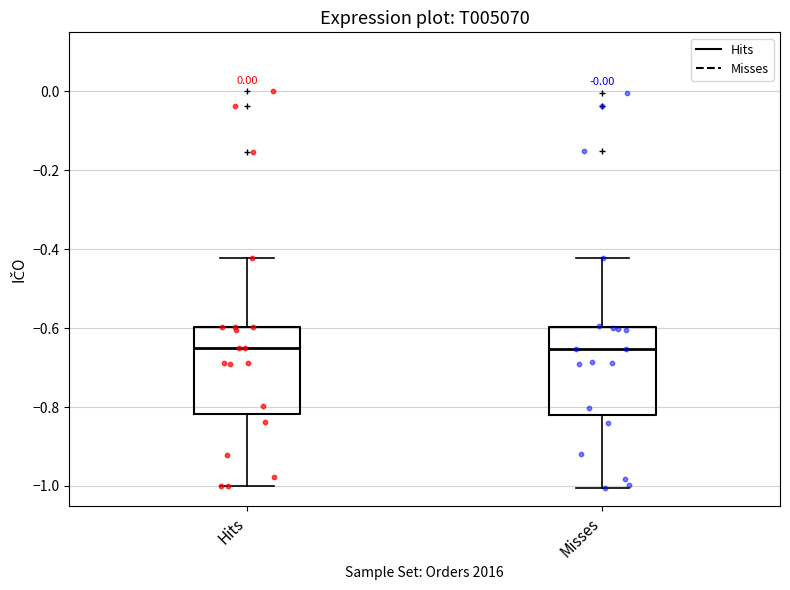

Reading left to right, read every box against the y-axis: the position of its median line, the range the box covers, and the ends of its whiskers. The values are not printed on the chart, so give them approximately, as read against the axis.

Hits: median -0.66, box -0.82 to -0.60, whiskers -1.00 to -0.42
Misses: median -0.66, box -0.82 to -0.60, whiskers -1.00 to -0.42